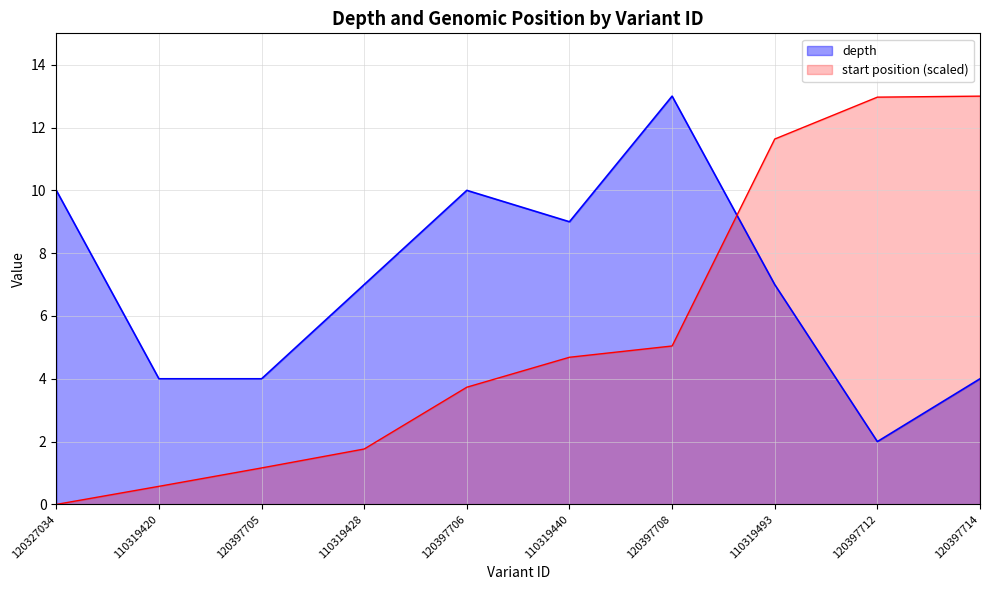

Does the chart have visible grid lines?

Yes